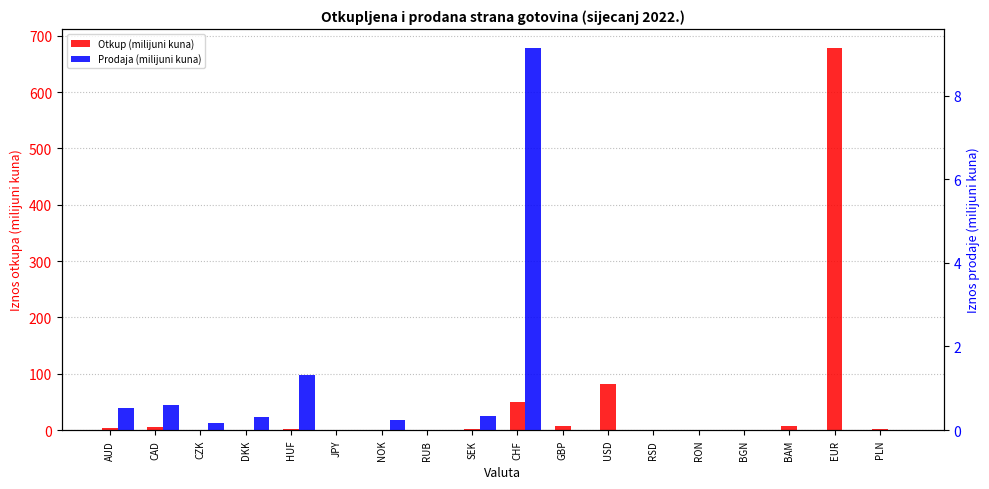

Between USD and BAM, which series saw the biggest shift?

Otkup (milijuni kuna)